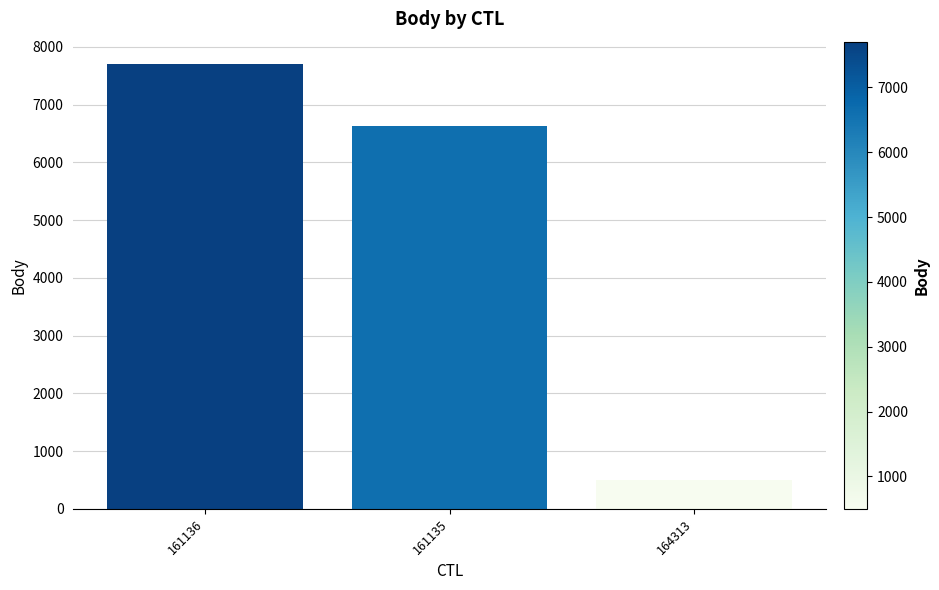

Reading left to right, list all the values displayed in this chart.

7707	6623	499